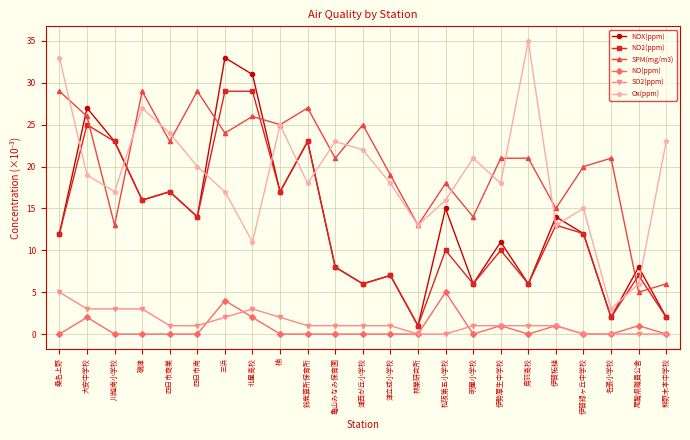

What is the label of the 8th point from the left?

北星高校